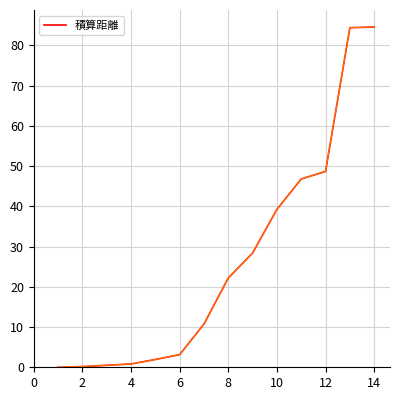

What is the greatest value displayed?

84.5